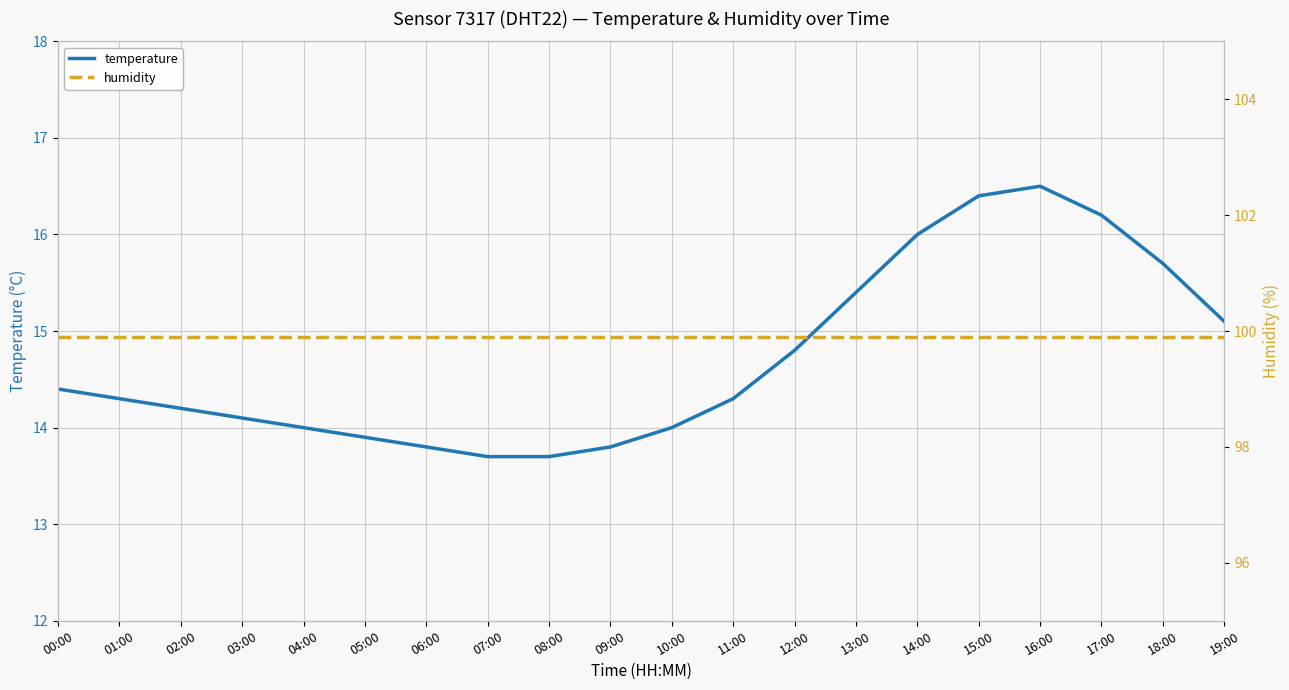

What is the smallest value displayed?

13.7